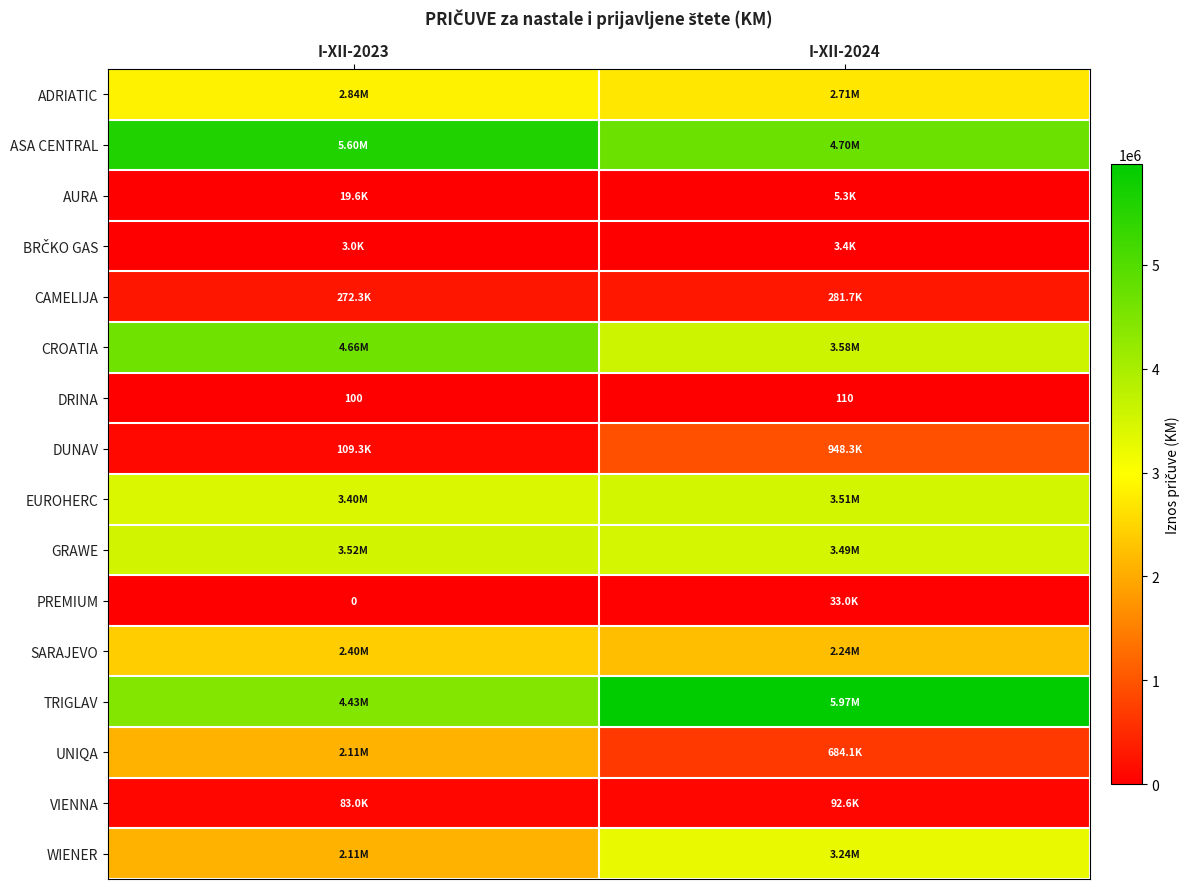

Which series changed the most between I-XII-2023 and I-XII-2024?

TRIGLAV